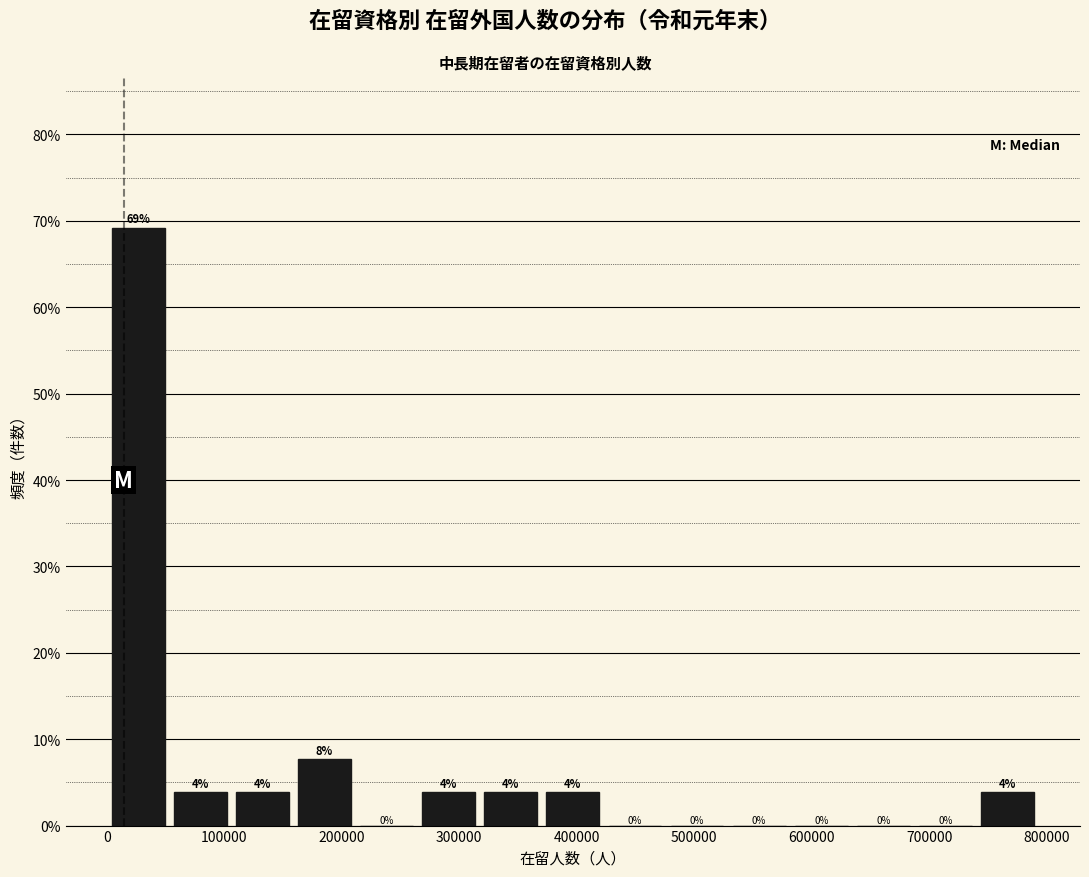

Which range on the x-axis has the tallest bar?

0 to 50000